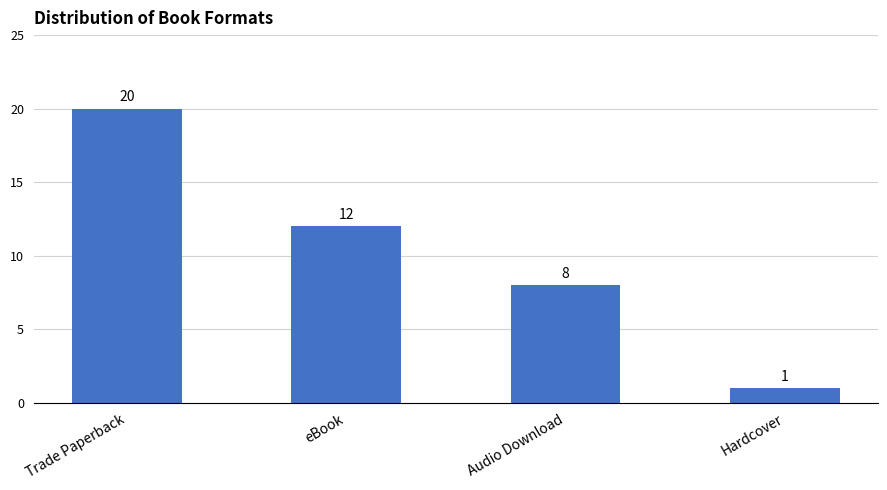

What is the difference between the values at Trade Paperback and Audio Download?

12